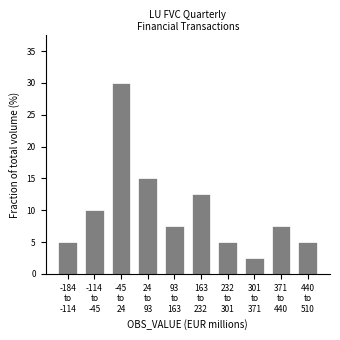

Reading left to right, transcribe all the data shown in this chart.

5.0	10.0	30.0	15.0	7.5	12.5	5.0	2.5	7.5	5.0